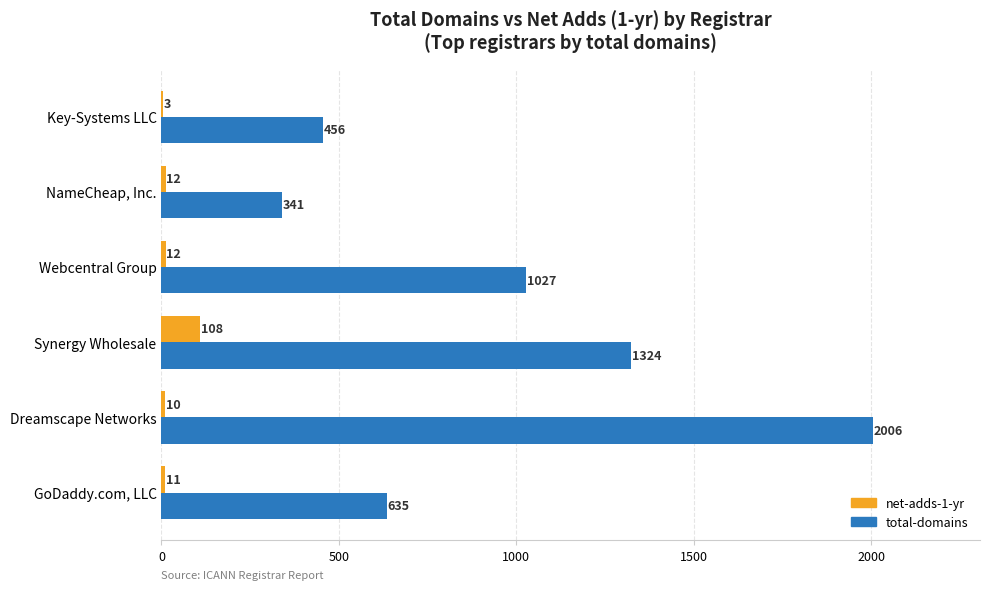

What is the approximate value of net-adds-1-yr at Webcentral Group, to the nearest 10?

10